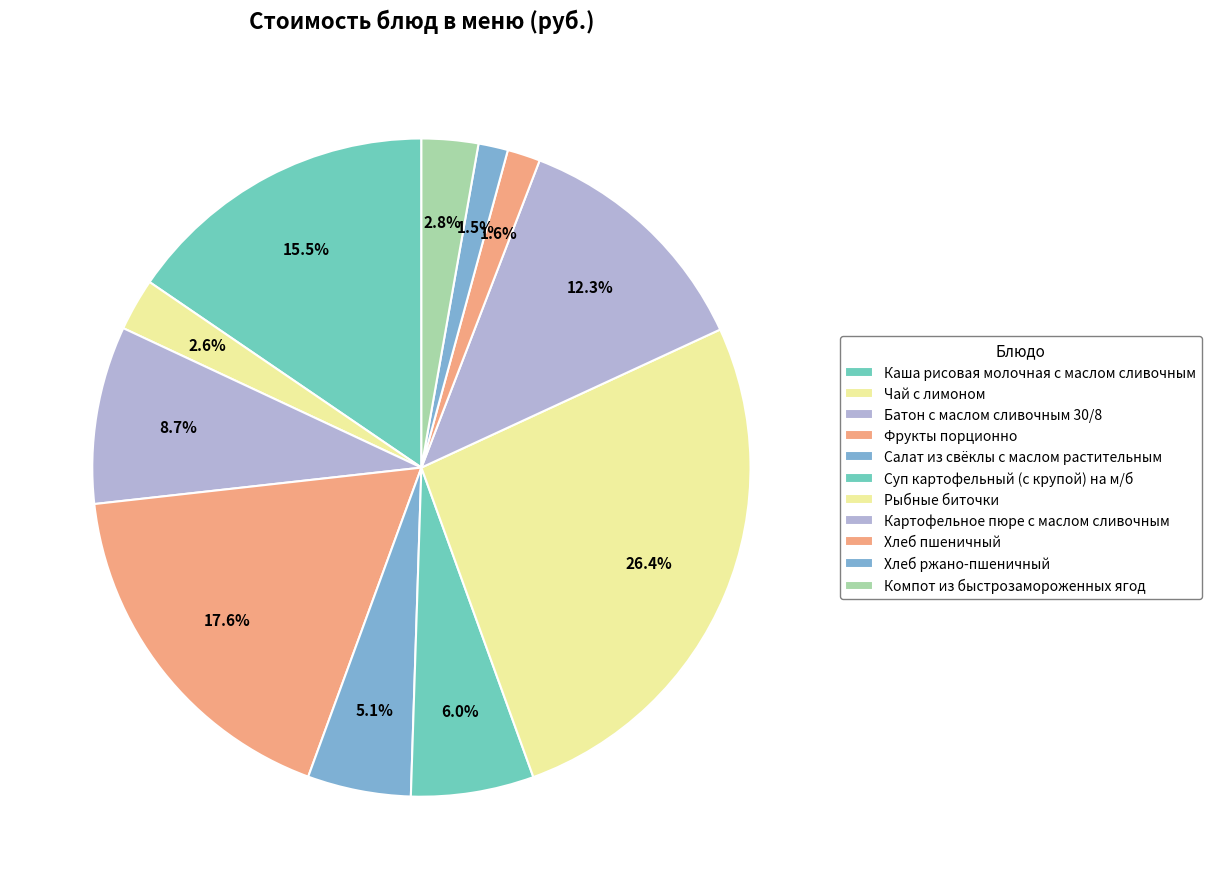

How many segments does this pie chart have?

11